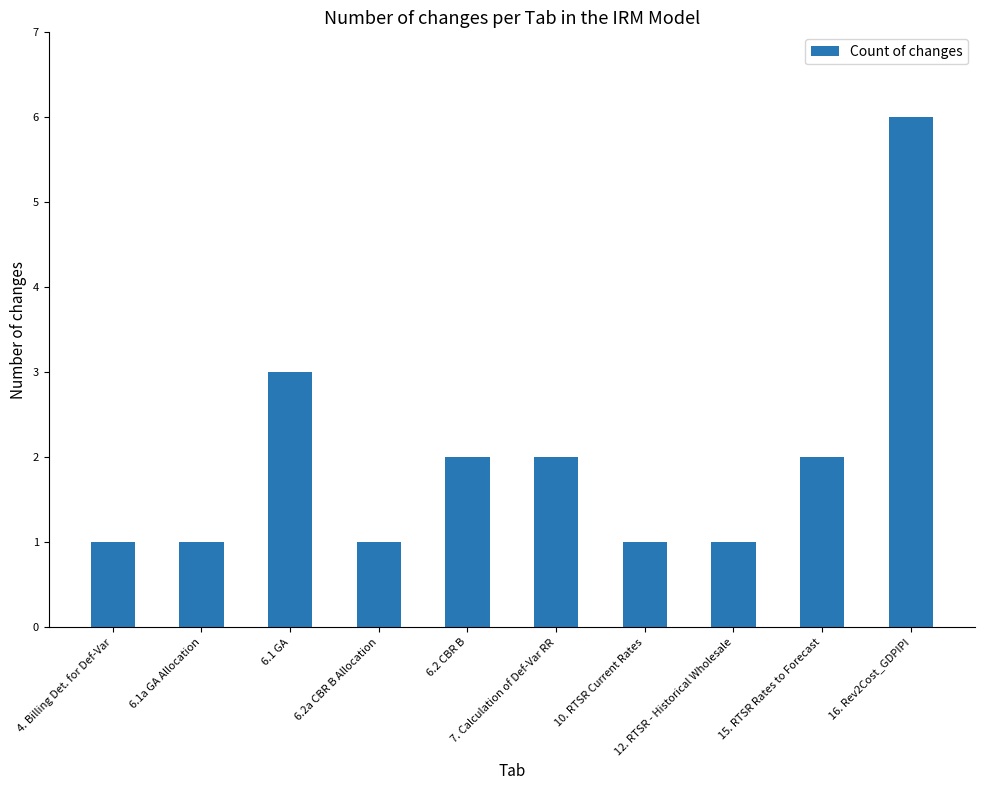

What is the label of the 6th bar from the right?

6.2 CBR B